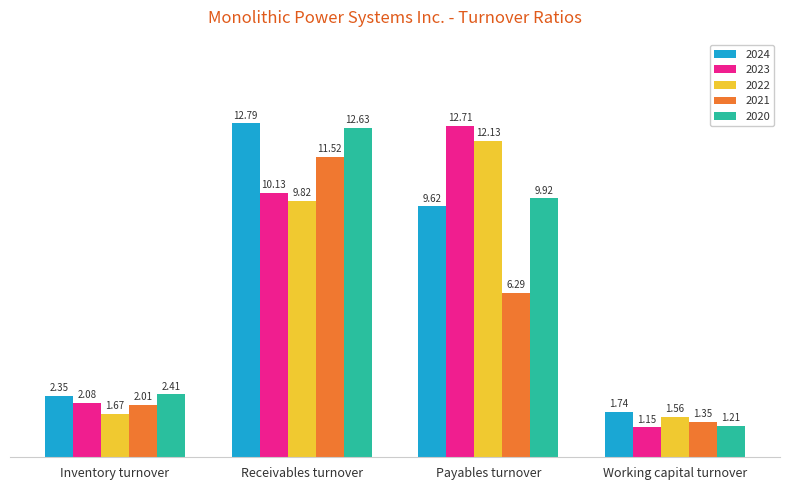

At Working capital turnover, list the series in order from smallest to largest.

2023, 2020, 2021, 2022, 2024